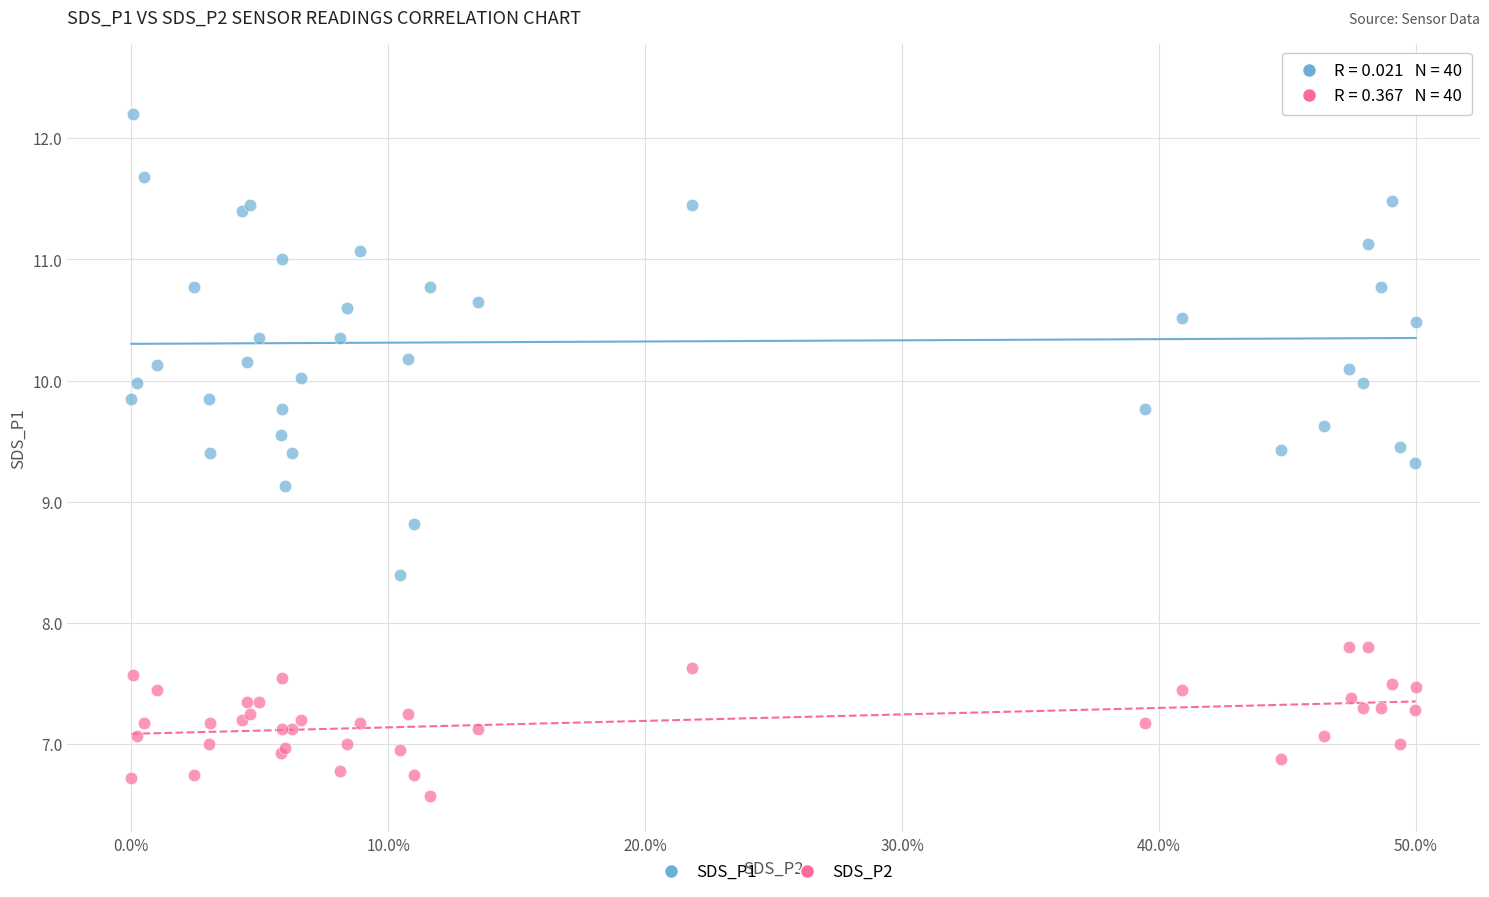

Which series reaches the maximum Y coordinate?

SDS_P1